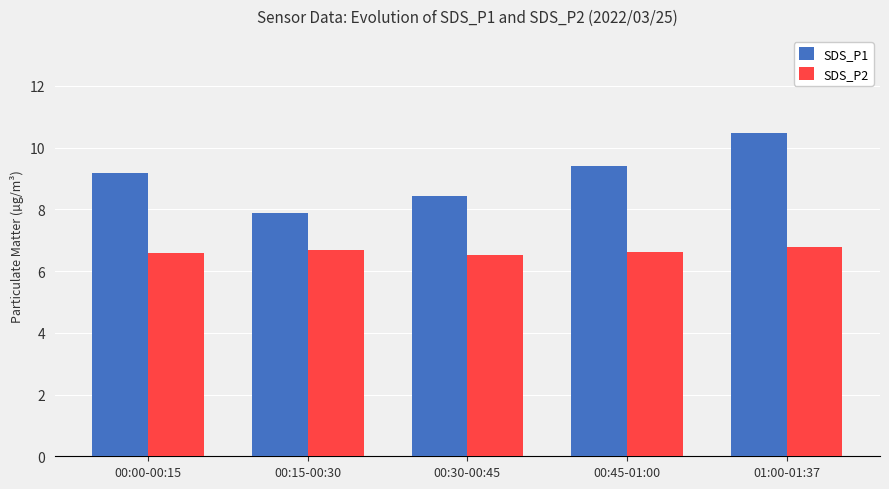

At 01:00-01:37, list the series in order from smallest to largest.

SDS_P2, SDS_P1